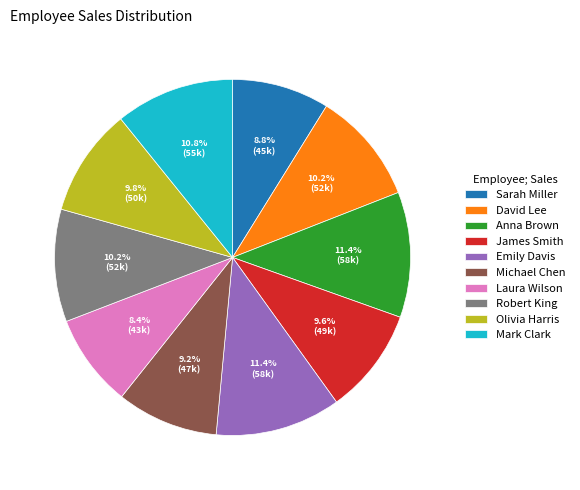

True or false: Michael Chen accounts for 1% of the total.

False